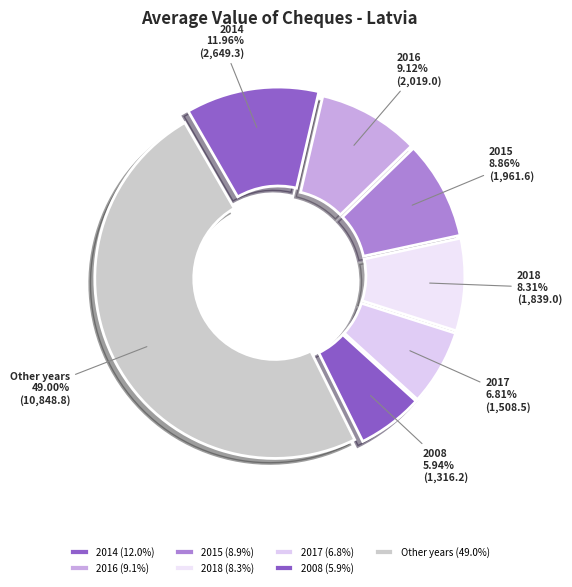

How many slices are in this pie chart?

7